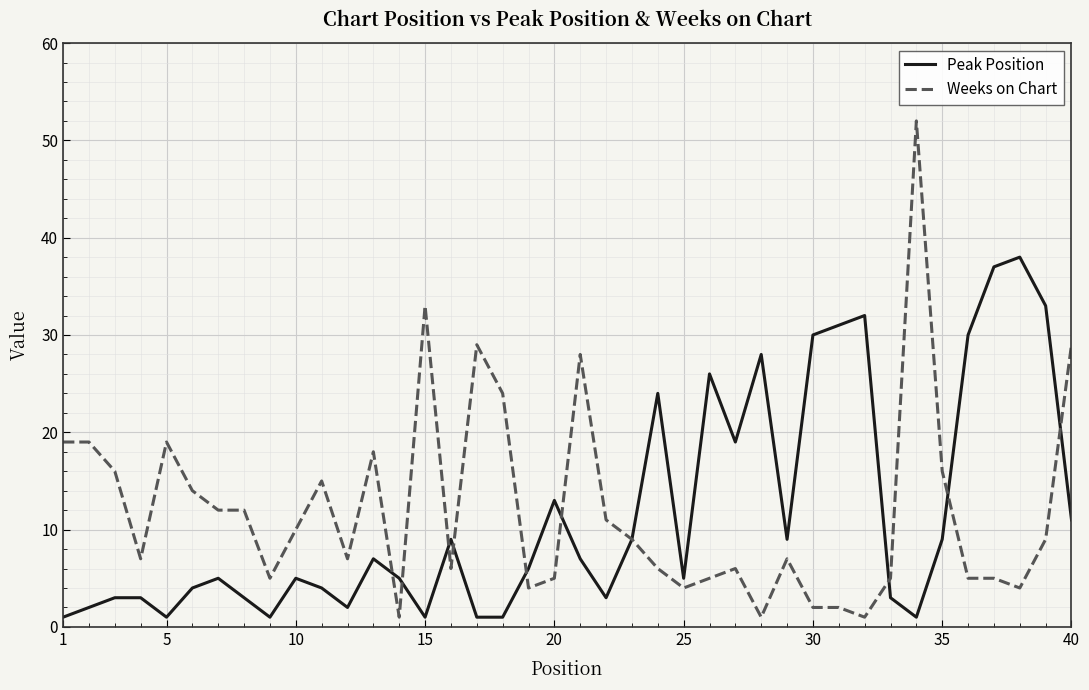

What is the maximum value shown in the chart?

52